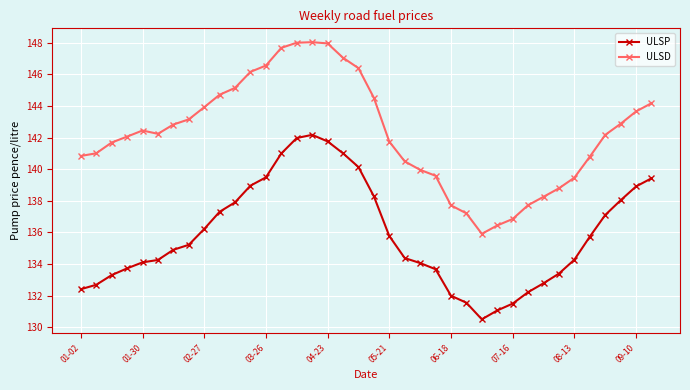

Rank the series by their average value, from lowest to highest.

ULSP, ULSD